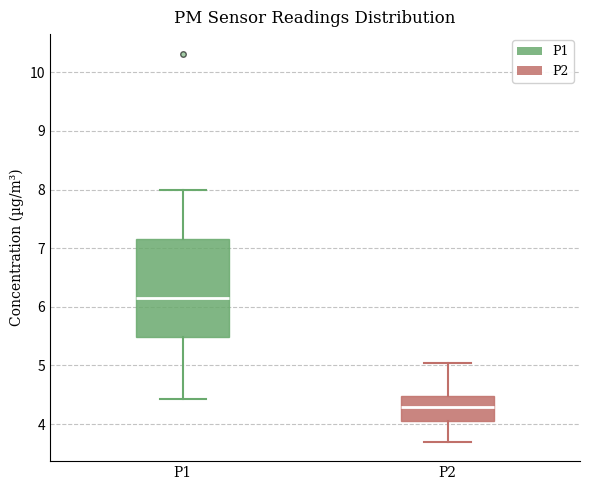

Where is the lower edge of the box for P1 on the y-axis? The values are not printed on the chart, so give them approximately, as read against the axis.

5.5